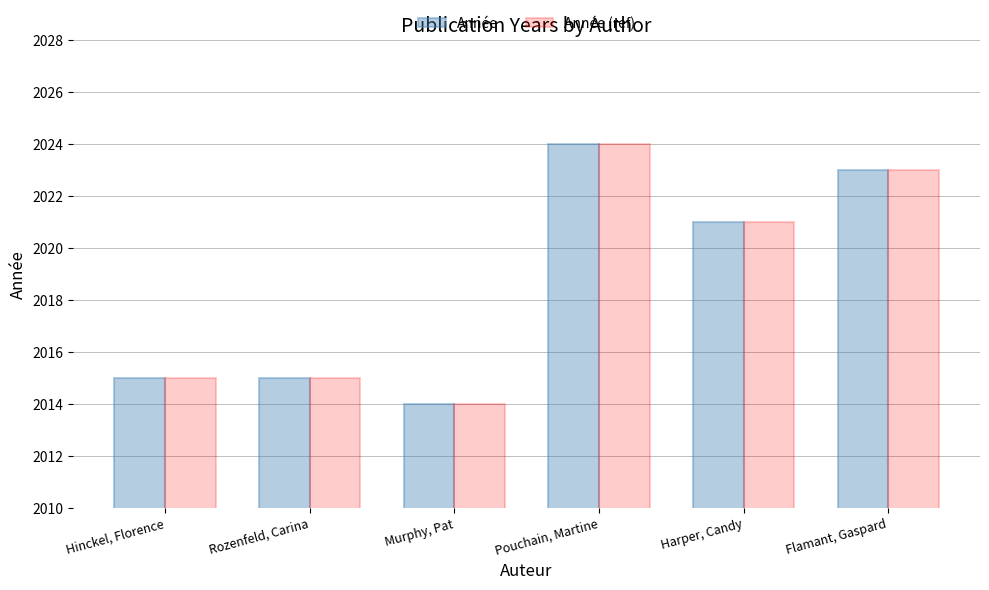

At which category is the sum across all series the highest?

Pouchain, Martine